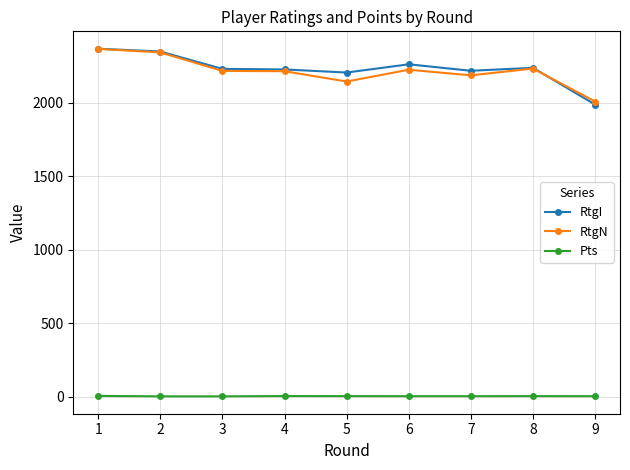

True or false: Pts and RtgN cross at least once.

False